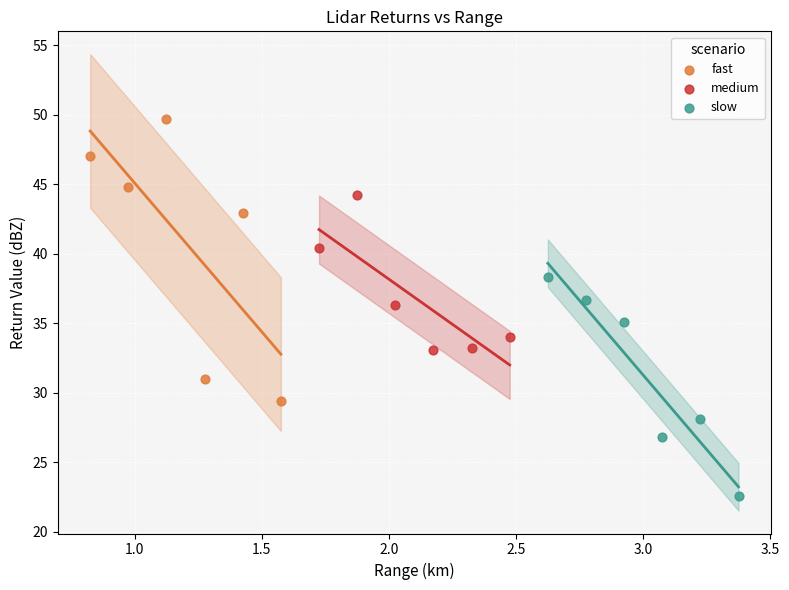

Which series contains the highest Y value?

fast